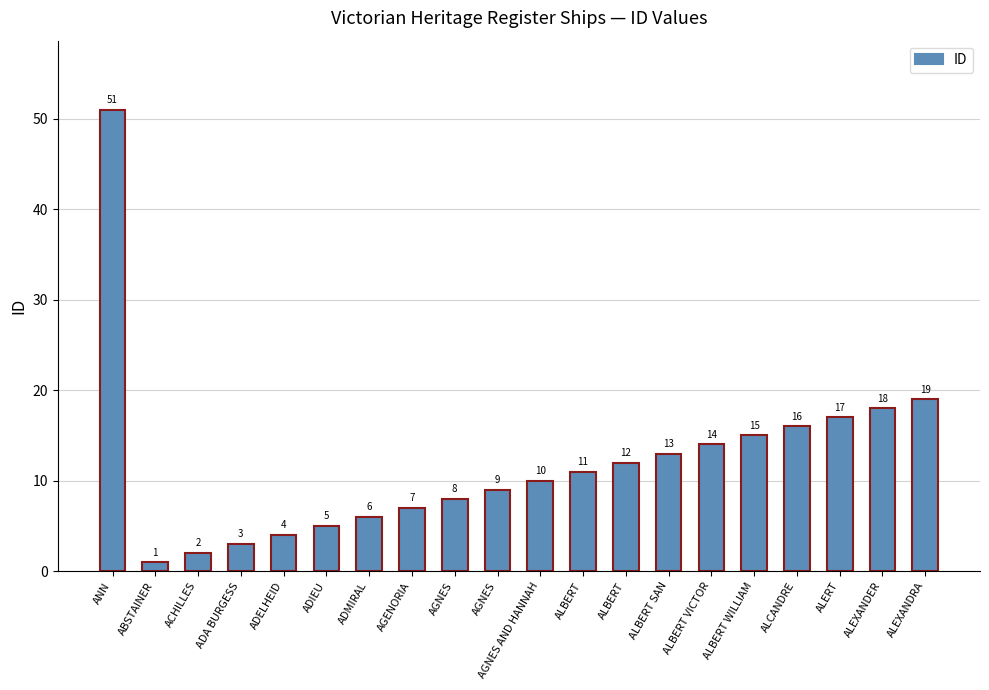

Which has a higher value, ALEXANDER or ACHILLES?

ALEXANDER